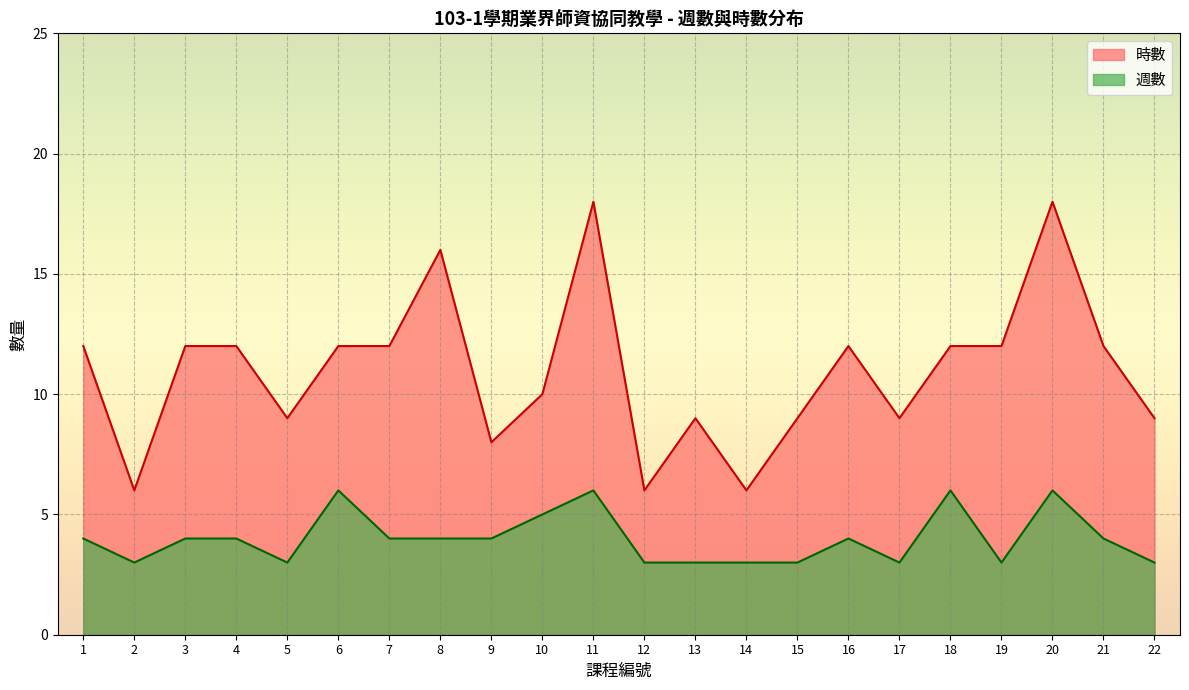

In 時數, how many points are higher than both neighbors (excluding endpoints)?

5